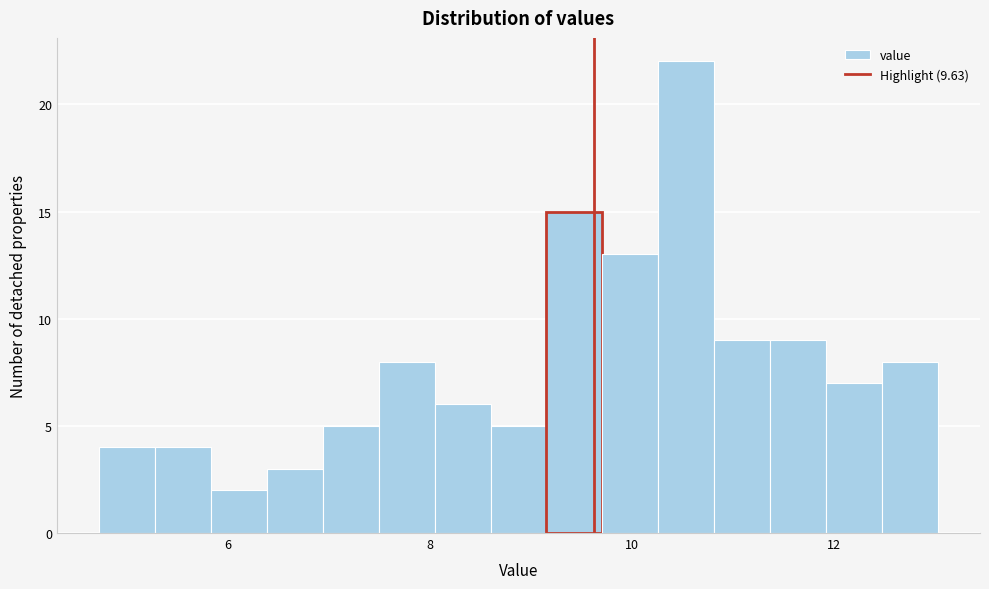

Around what value on the x-axis is the tallest bar? Give the approximate position of its centre, as read against the axis.

10.6